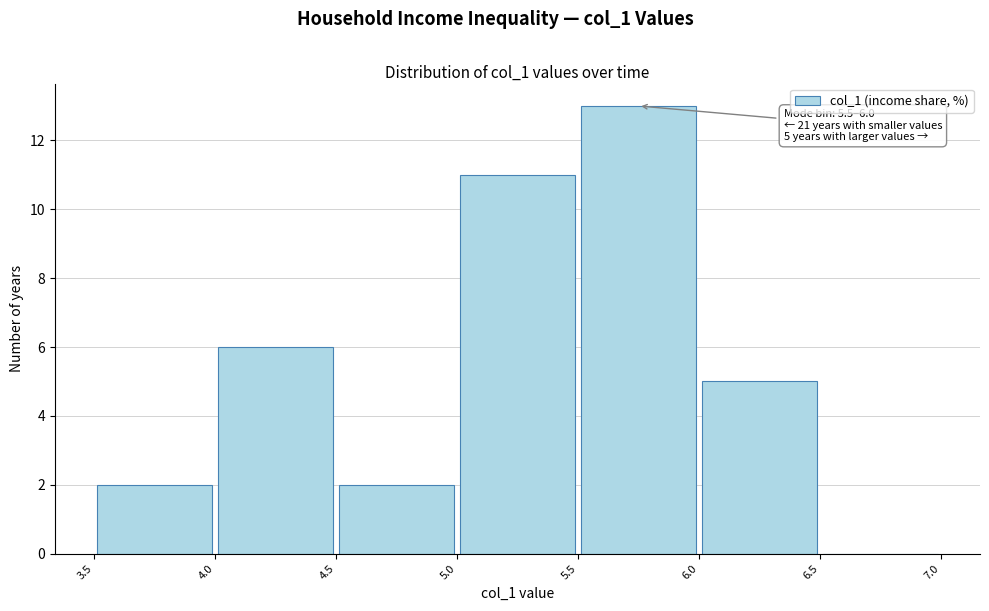

Over which range of the x-axis is the bar tallest?

5.5 to 6.0